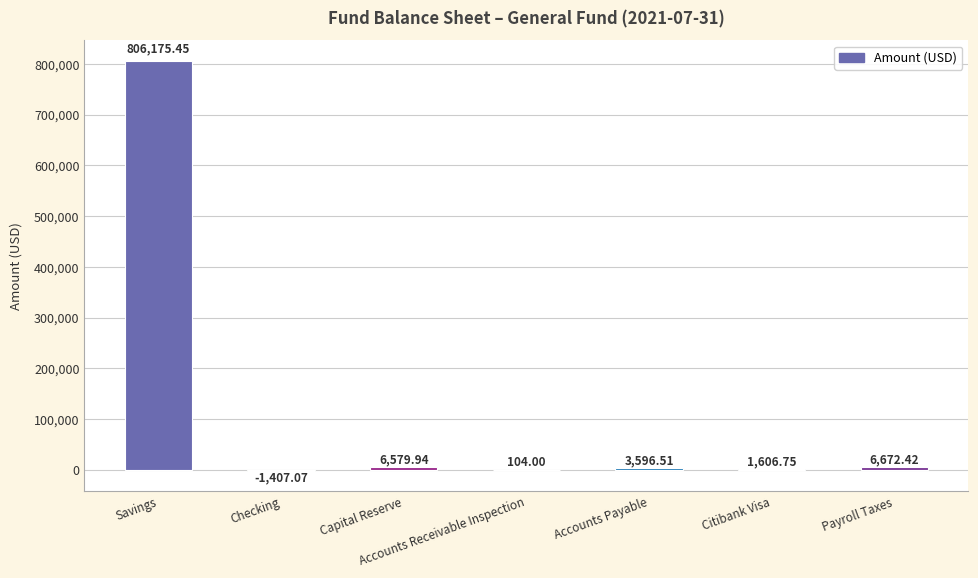

What is the sum of all values?

823328.0